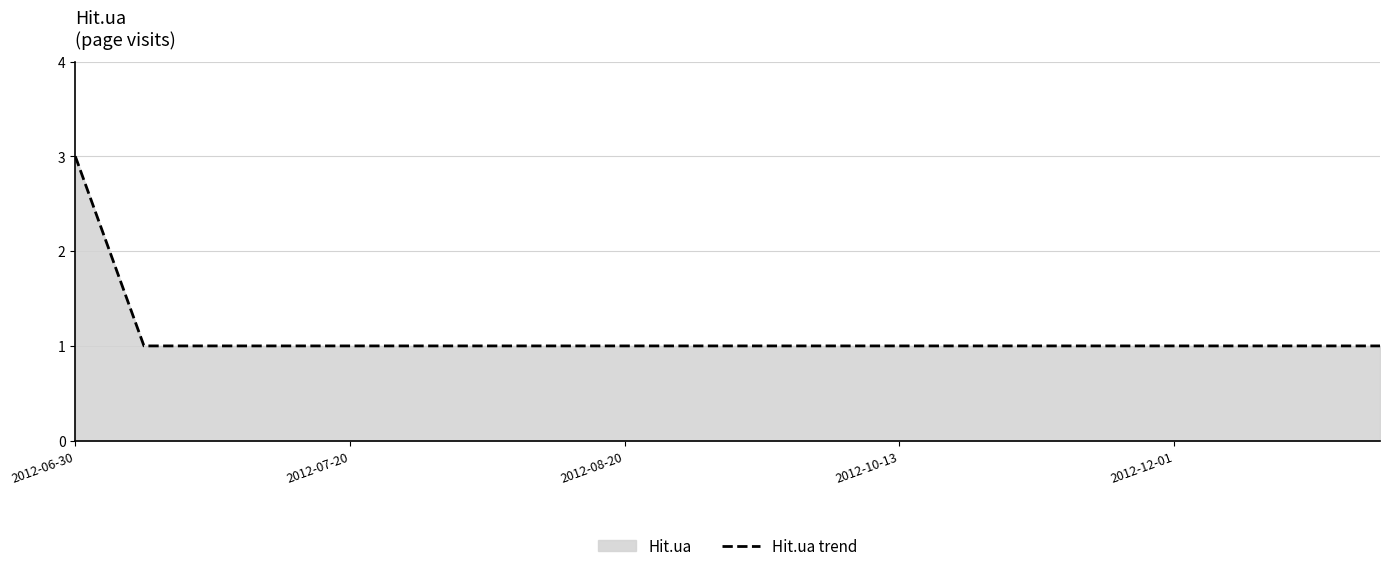

How many series are shown in this chart?

1